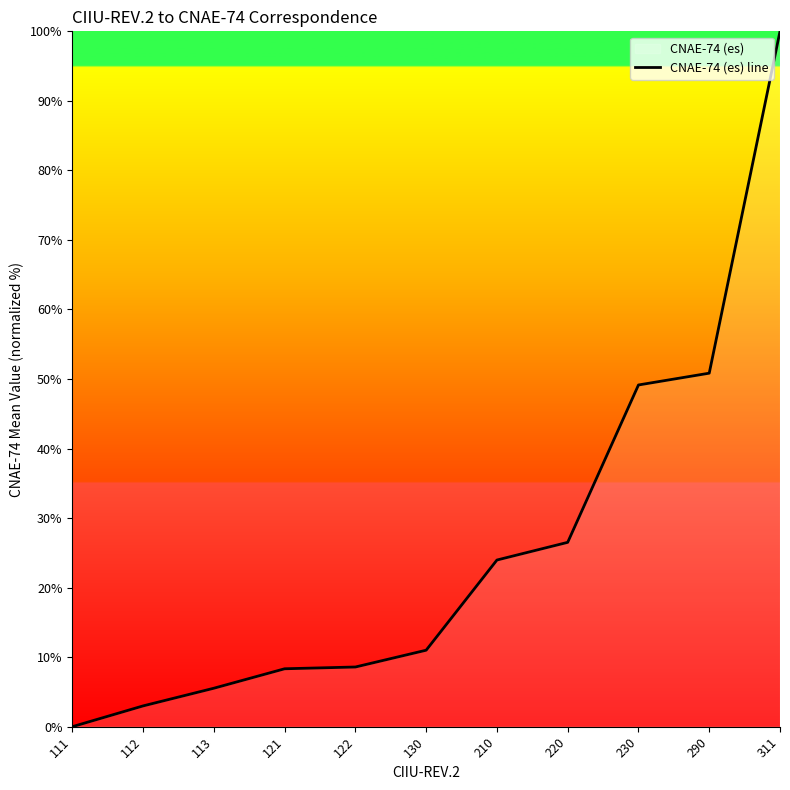

What value does the data have at 113?

5.5